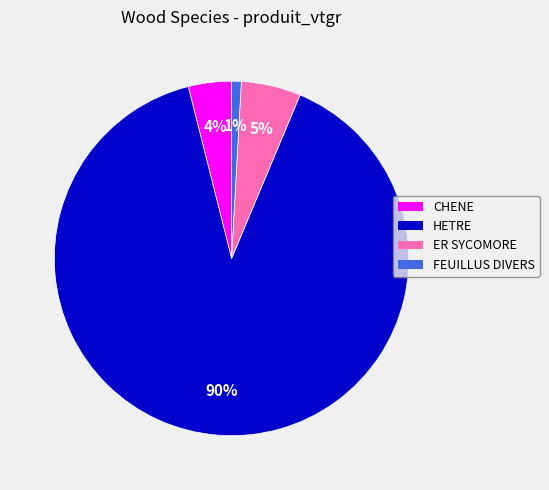

Is the sum of CHENE and HETRE greater than half?

Yes